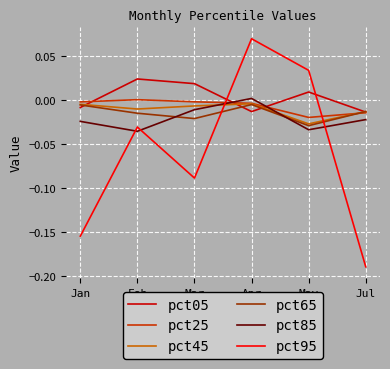

Which series has the largest range (max minus min)?

pct95